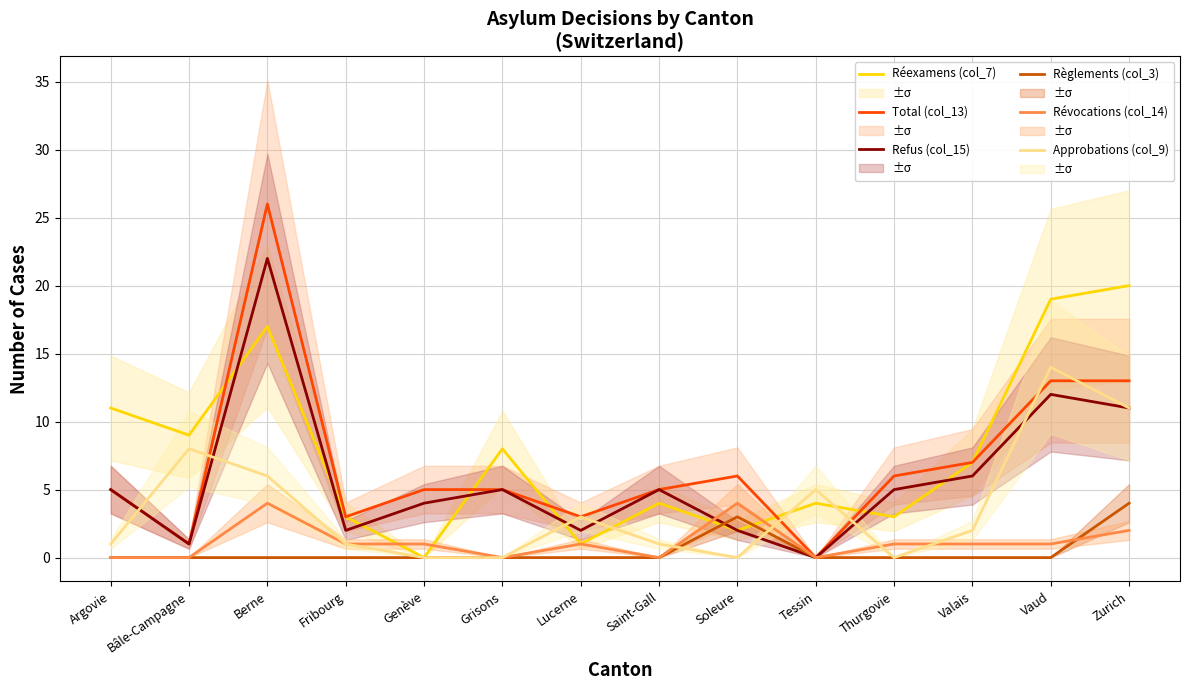

What is the average value of the Révocations (col_14) series?

1